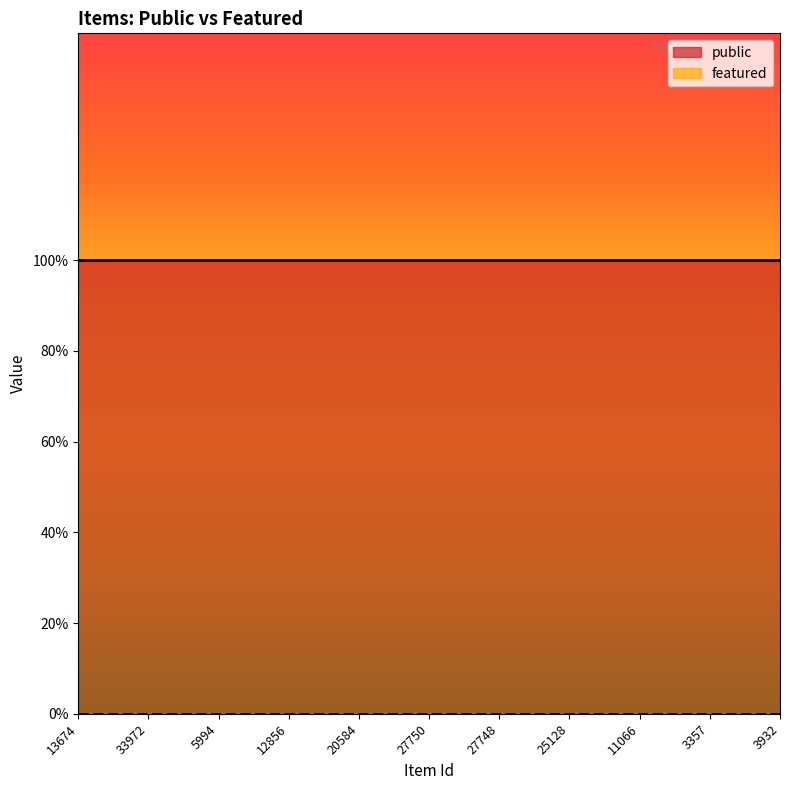

Which has a higher value, 11066 or 13674?

11066